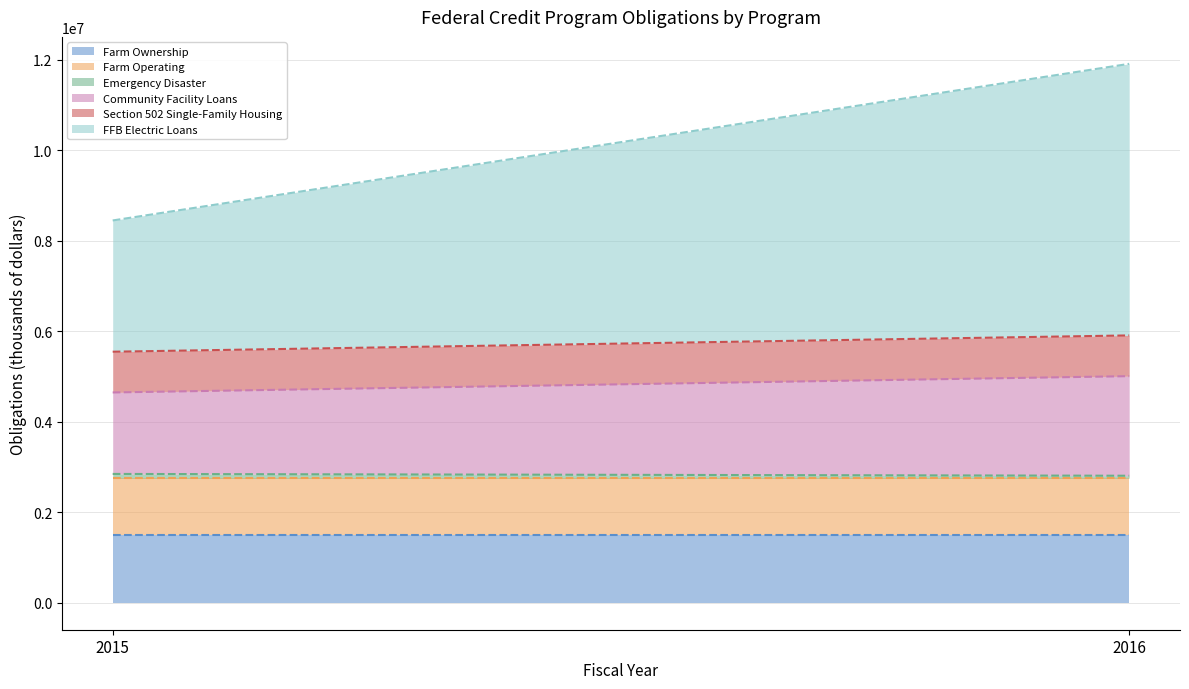

Which has a higher value, 2016 or 2015?

2016